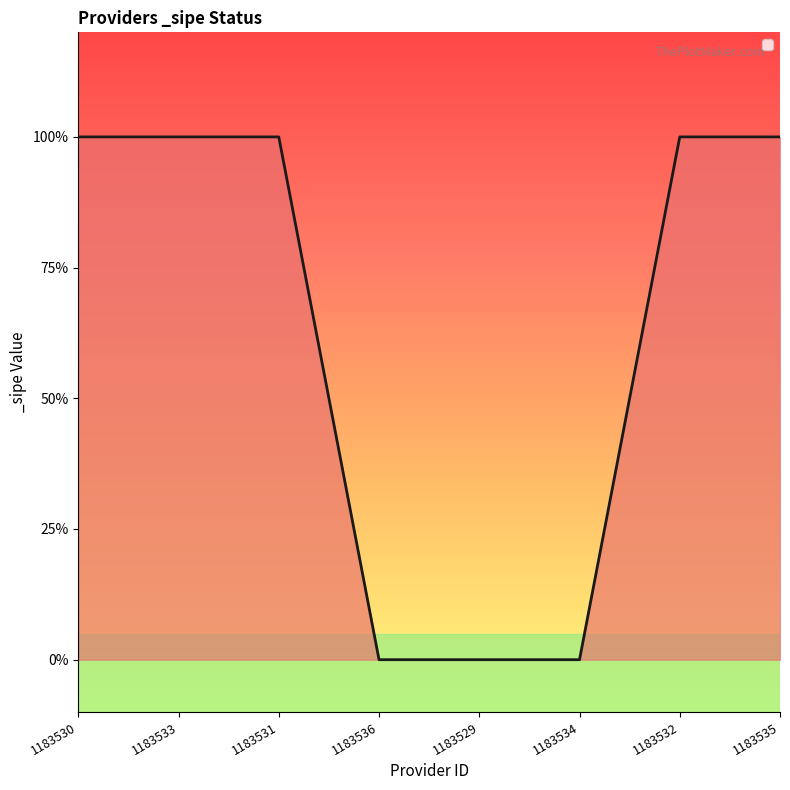

Between 1183532 and 1183534, which is larger?

1183532